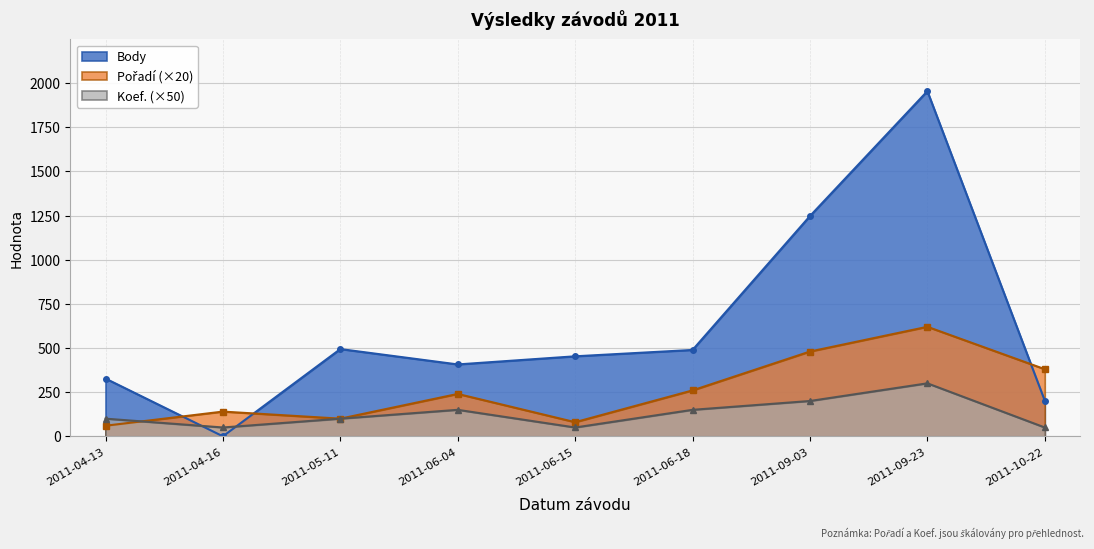

Which series has the largest range (max minus min)?

Body